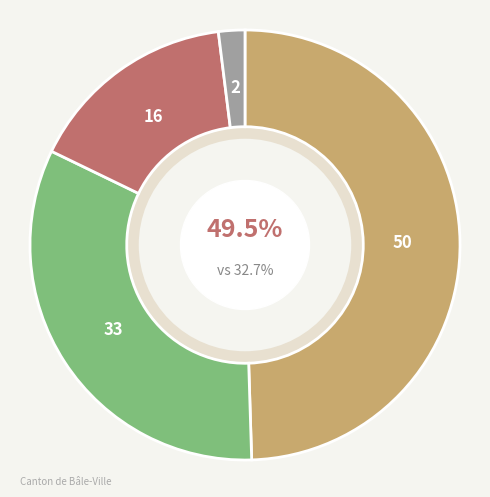

To the nearest percent, what is the difference between the largest and smallest slice percentages?

48%